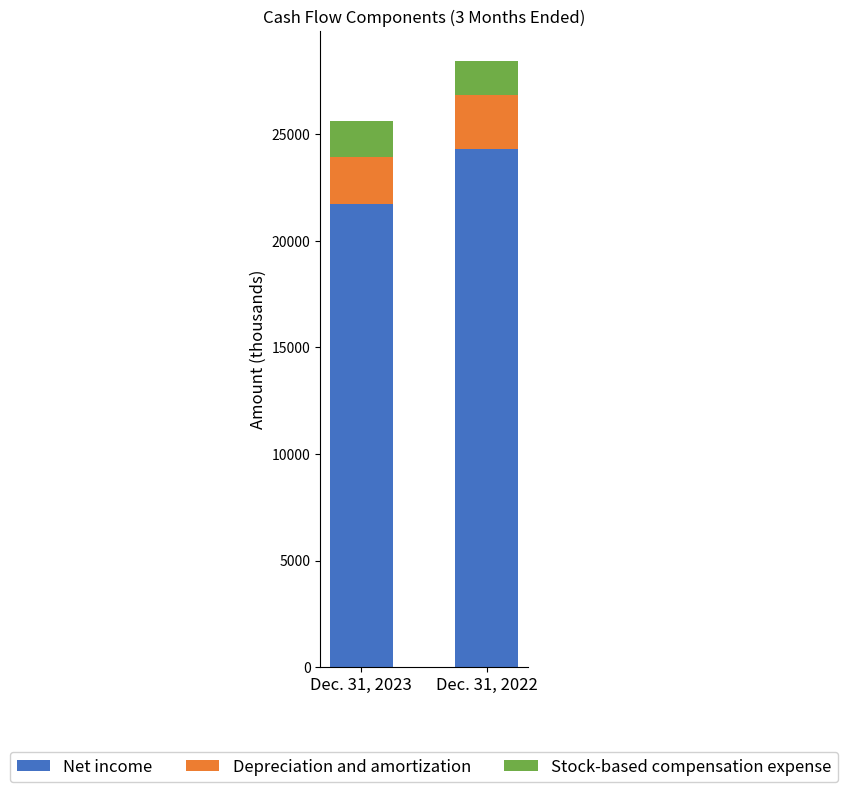

What are all the series names shown in the legend?

Net income, Depreciation and amortization, Stock-based compensation expense